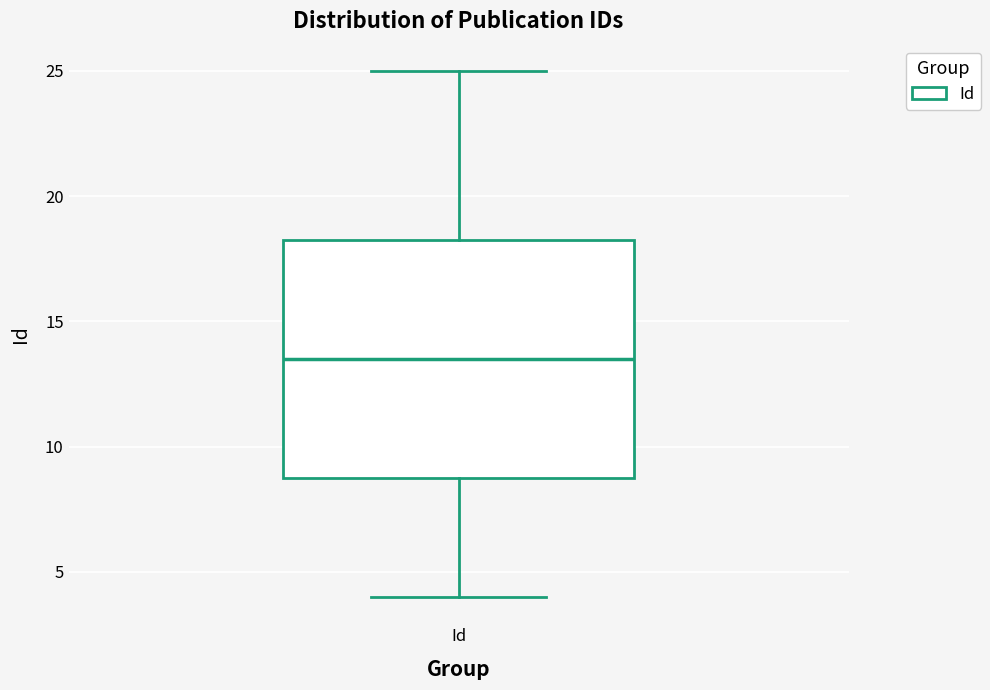

Transcribe this box plot: give where the median line is, the range the box spans, and where the two whiskers end, as read against the y-axis. The values are not printed on the chart, so give them approximately, as read against the axis.

median 13.5, box 9.0 to 18.5, whiskers 4.0 to 25.0